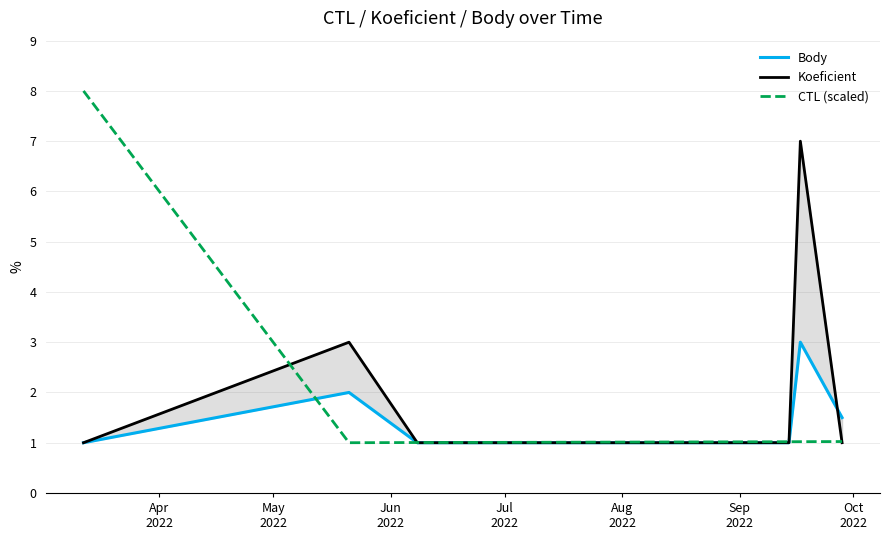

What is the lowest value of the CTL (scaled) series?

1.0